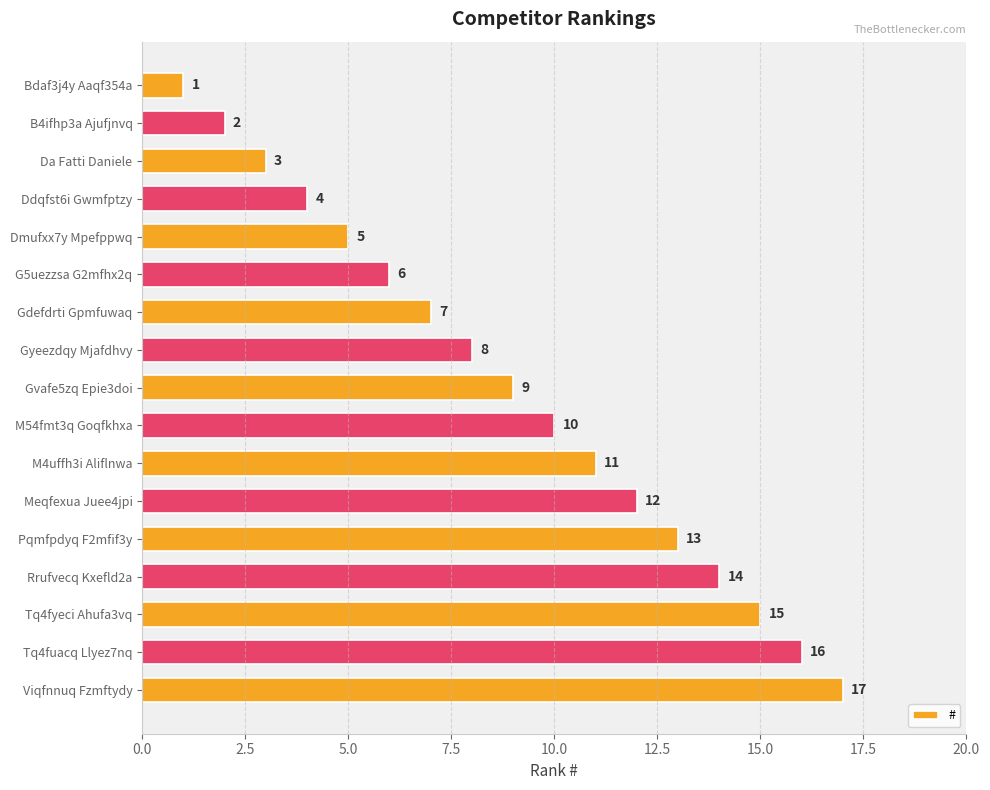

What is the sum of all values?

153